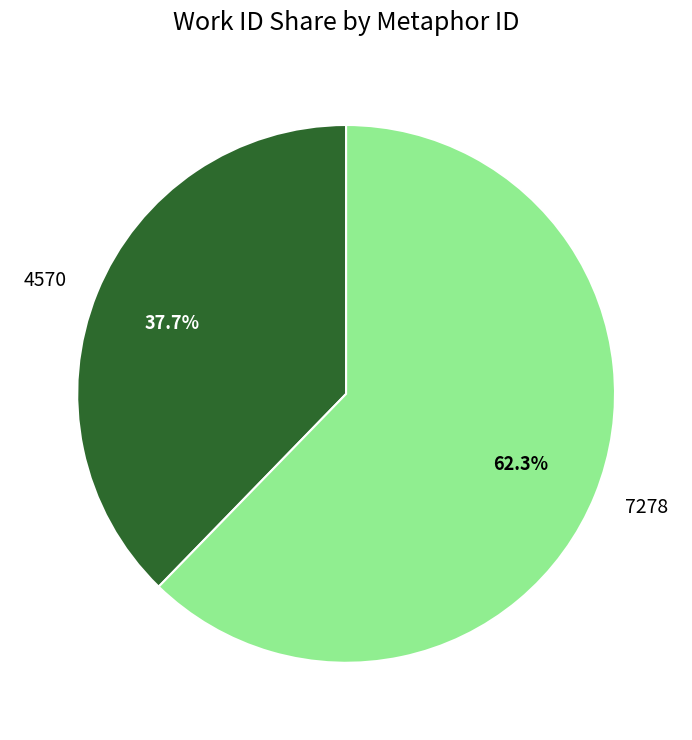

Between 4570 and 7278, which is larger?

7278